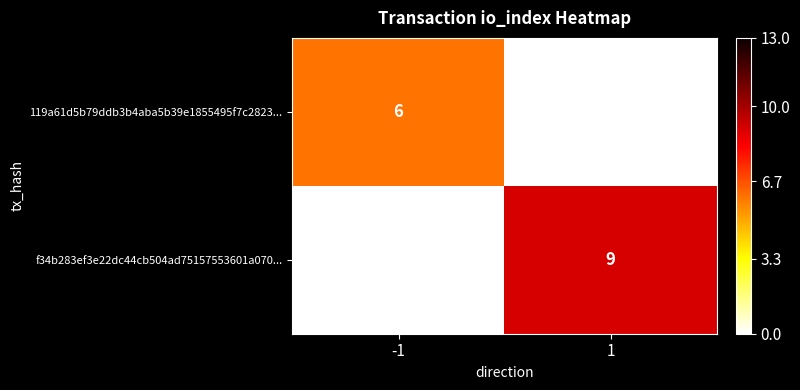

Is it true that 119a61d5b79ddb3b4aba5b39e1855495f7c2823... equals 6 at -1?

True